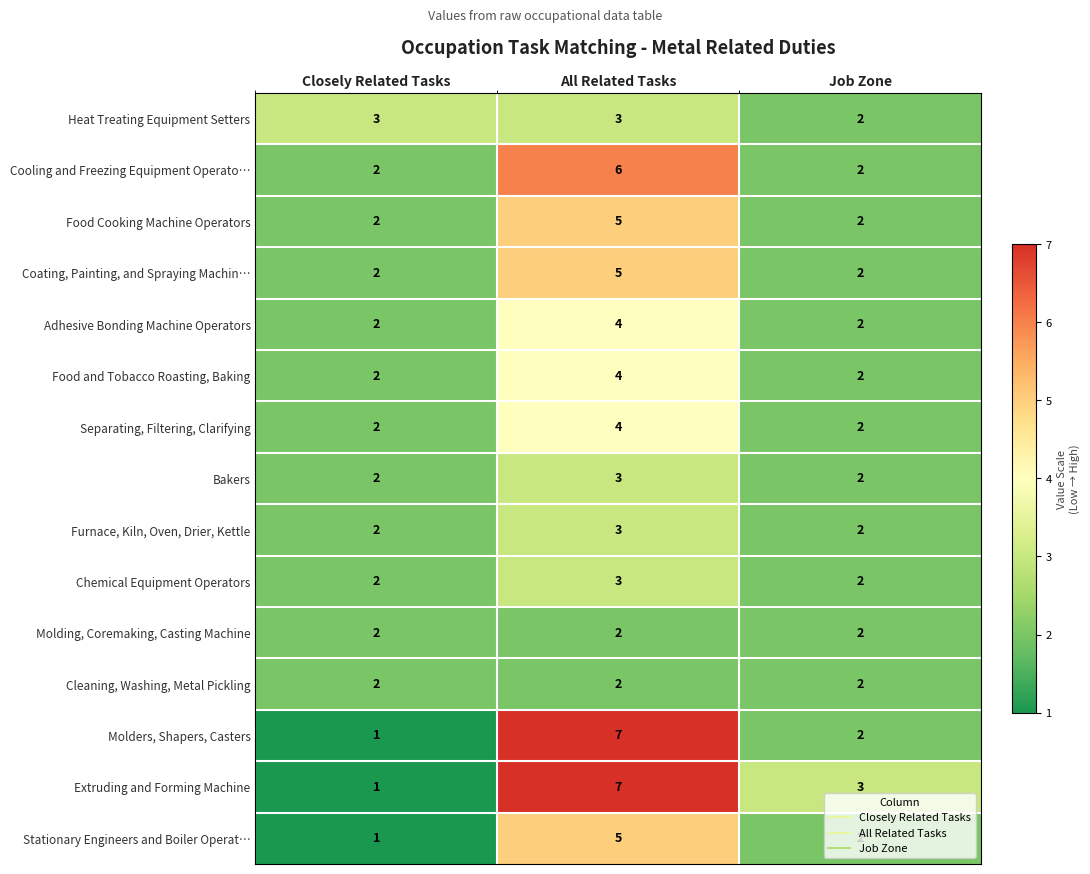

The Food and Tobacco Roasting, Baking series shows 7 at All Related Tasks. True or false?

False